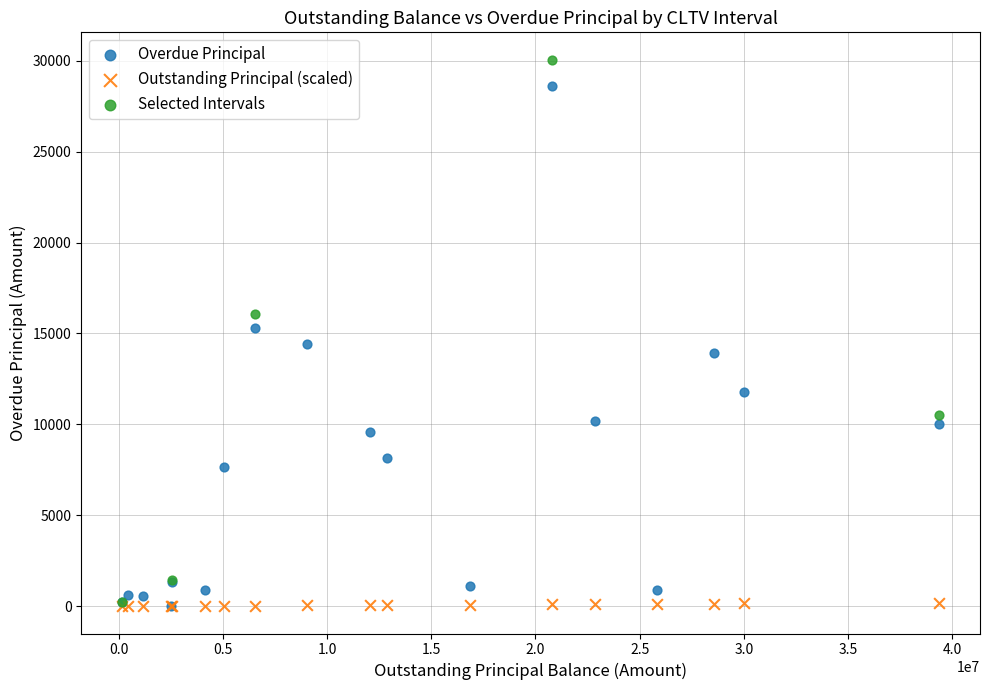

Which series has the widest spread of Y values?

Selected Intervals